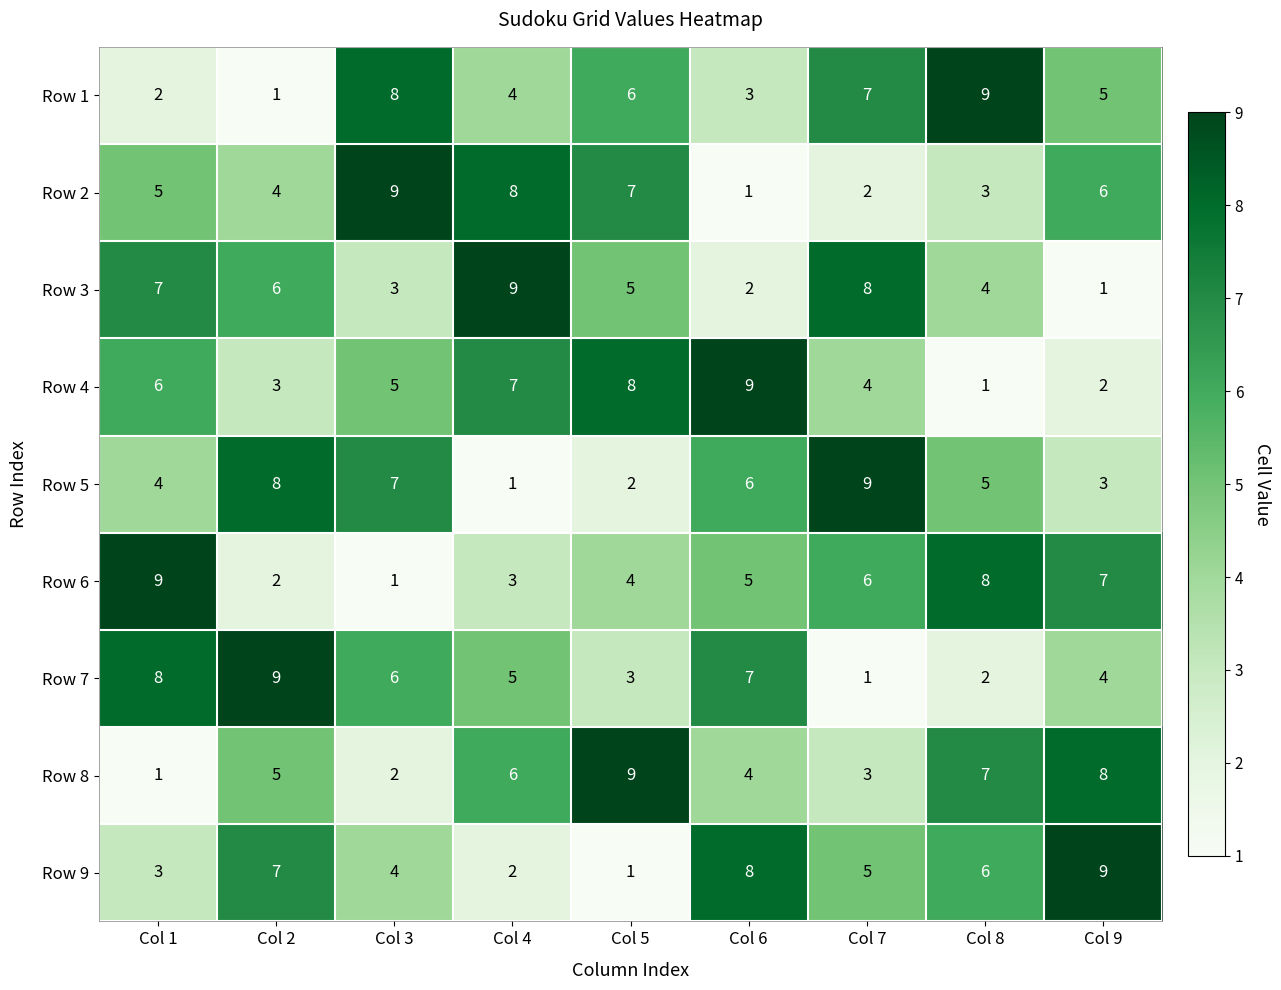

The Row 2 series shows 3 at Col 4. True or false?

False